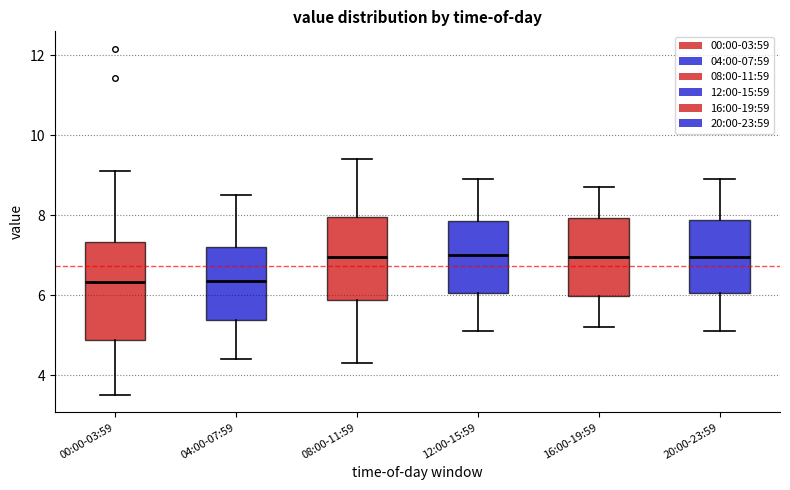

Reading left to right, transcribe this box plot: for each box, give where its median line is, the range the box spans, and where its two whiskers end, as read against the y-axis. The values are not printed on the chart, so give them approximately, as read against the axis.

00:00-03:59: median 6.4, box 4.8 to 7.4, whiskers 3.6 to 9.2
04:00-07:59: median 6.4, box 5.4 to 7.2, whiskers 4.4 to 8.6
08:00-11:59: median 7.0, box 5.8 to 8.0, whiskers 4.4 to 9.4
12:00-15:59: median 7.0, box 6.0 to 7.8, whiskers 5.2 to 9.0
16:00-19:59: median 7.0, box 6.0 to 8.0, whiskers 5.2 to 8.8
20:00-23:59: median 7.0, box 6.0 to 7.8, whiskers 5.2 to 9.0